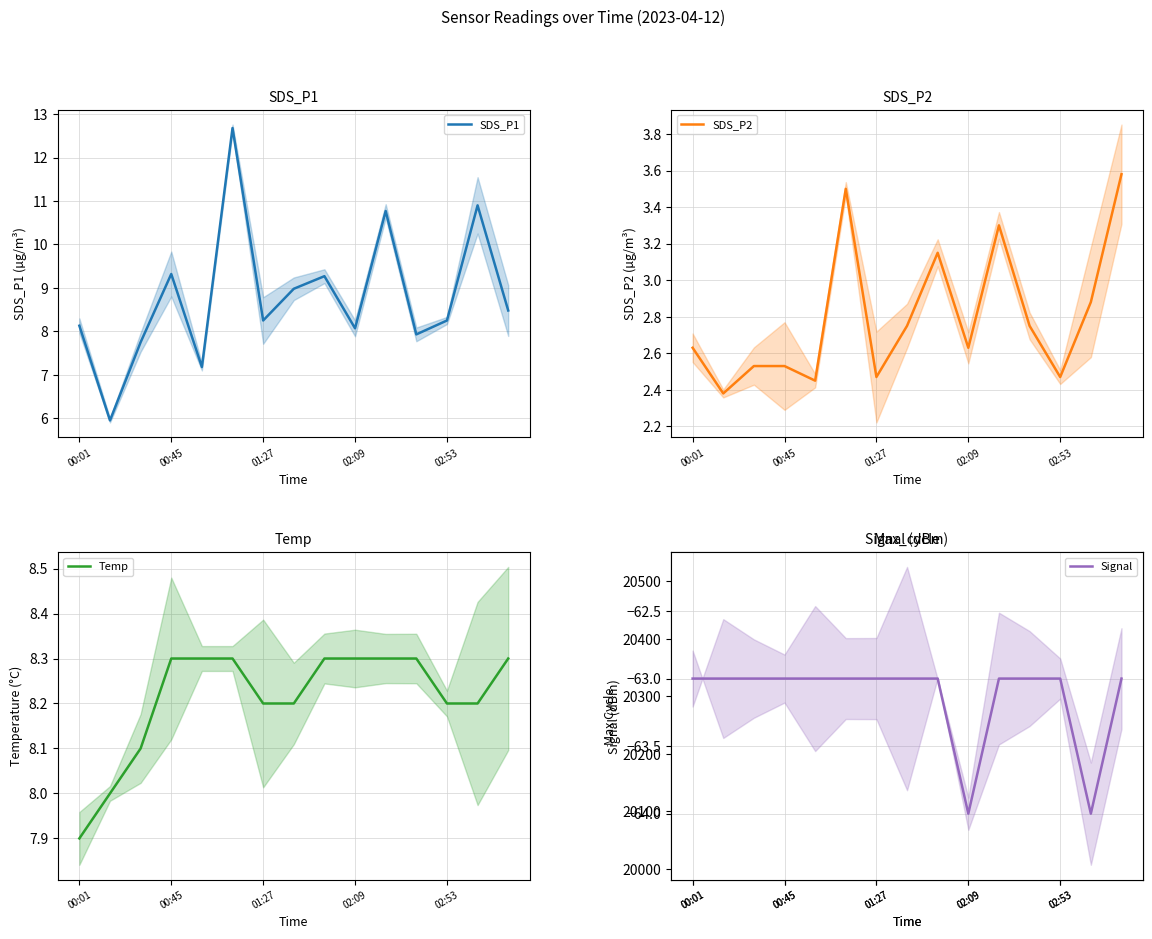

True or false: SDS_P1 has a value of 2.4 at 00:45.

False